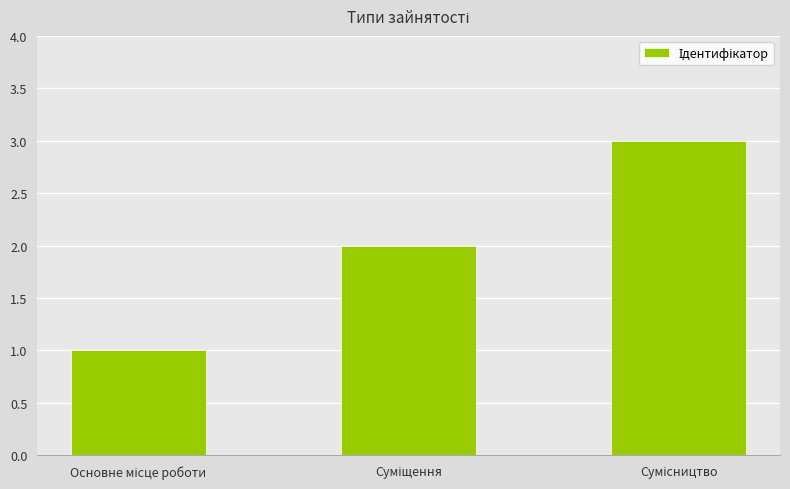

What is the smallest value displayed?

1